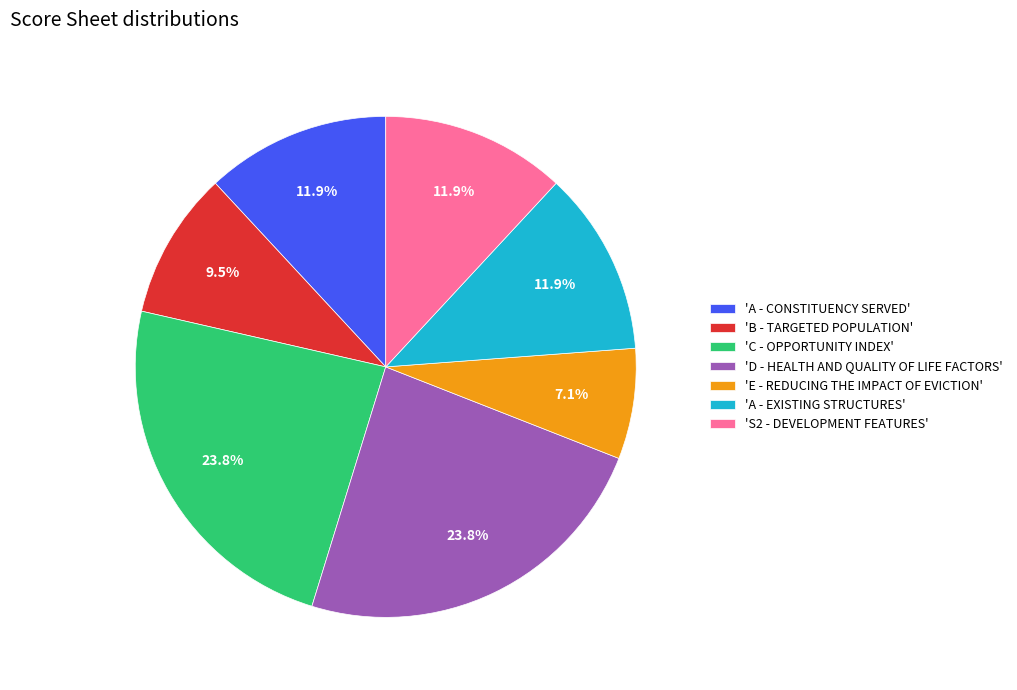

Approximately how many times larger is the value at 'D - HEALTH AND QUALITY OF LIFE FACTORS' compared to 'B - TARGETED POPULATION'?

2.5